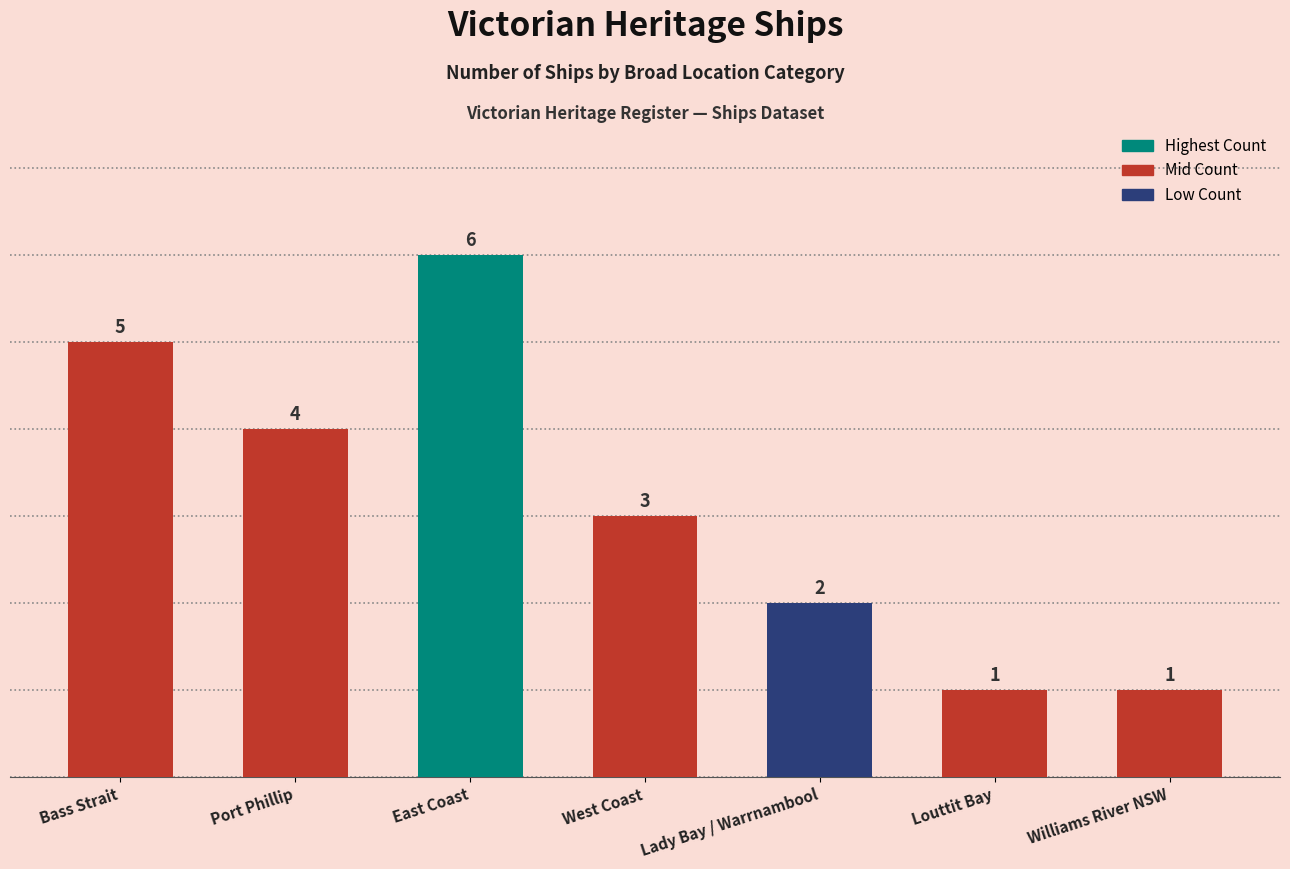

What is the ratio of the value at West Coast to the value at East Coast?

0.5